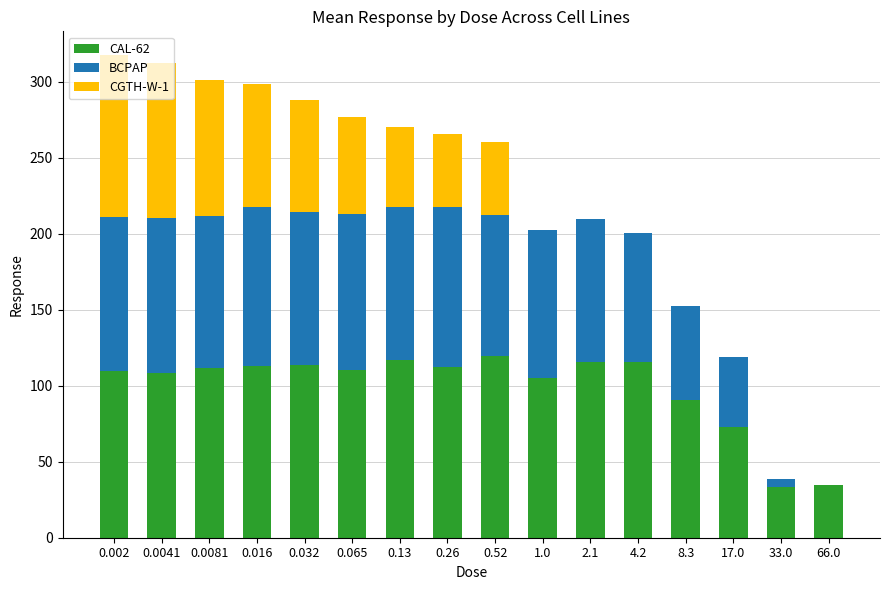

What is the total value across all series at 0.0041?

312.6